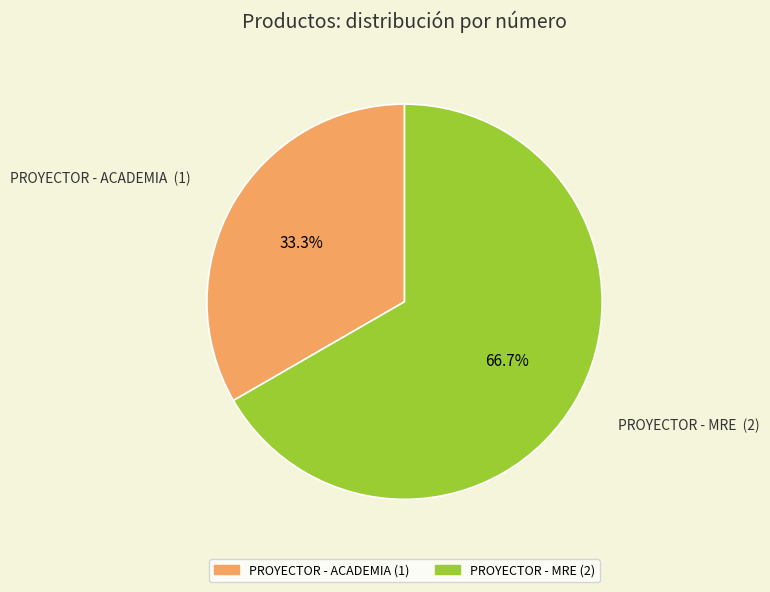

What is the largest slice in the pie chart?

PROYECTOR - MRE (2)